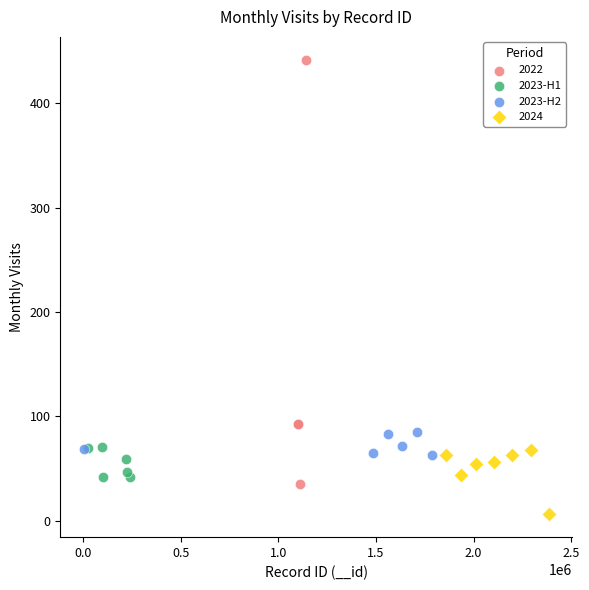

Which series has the widest spread of Y values?

2022